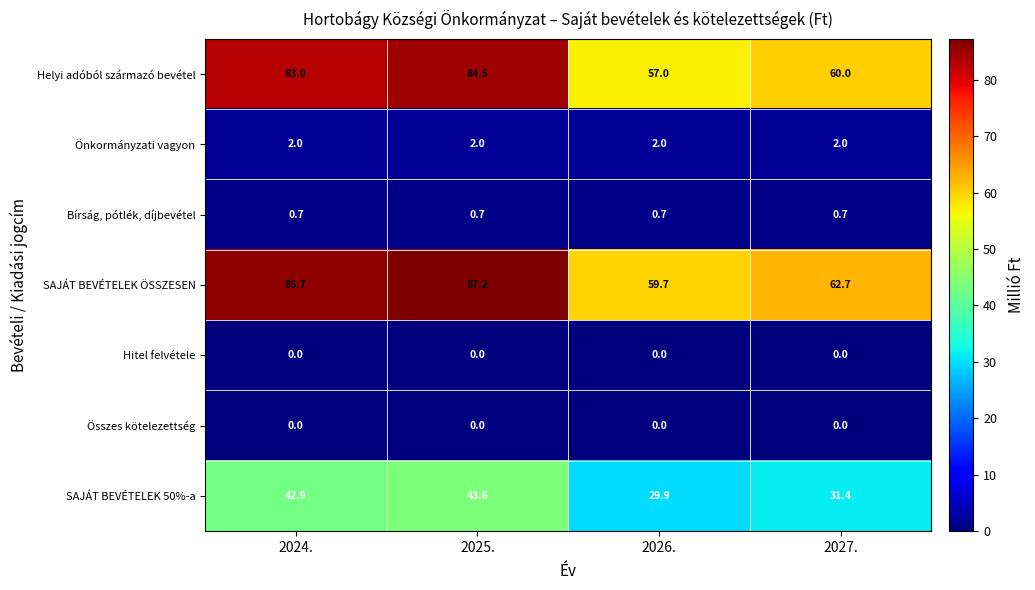

How many data points does each series have?

4